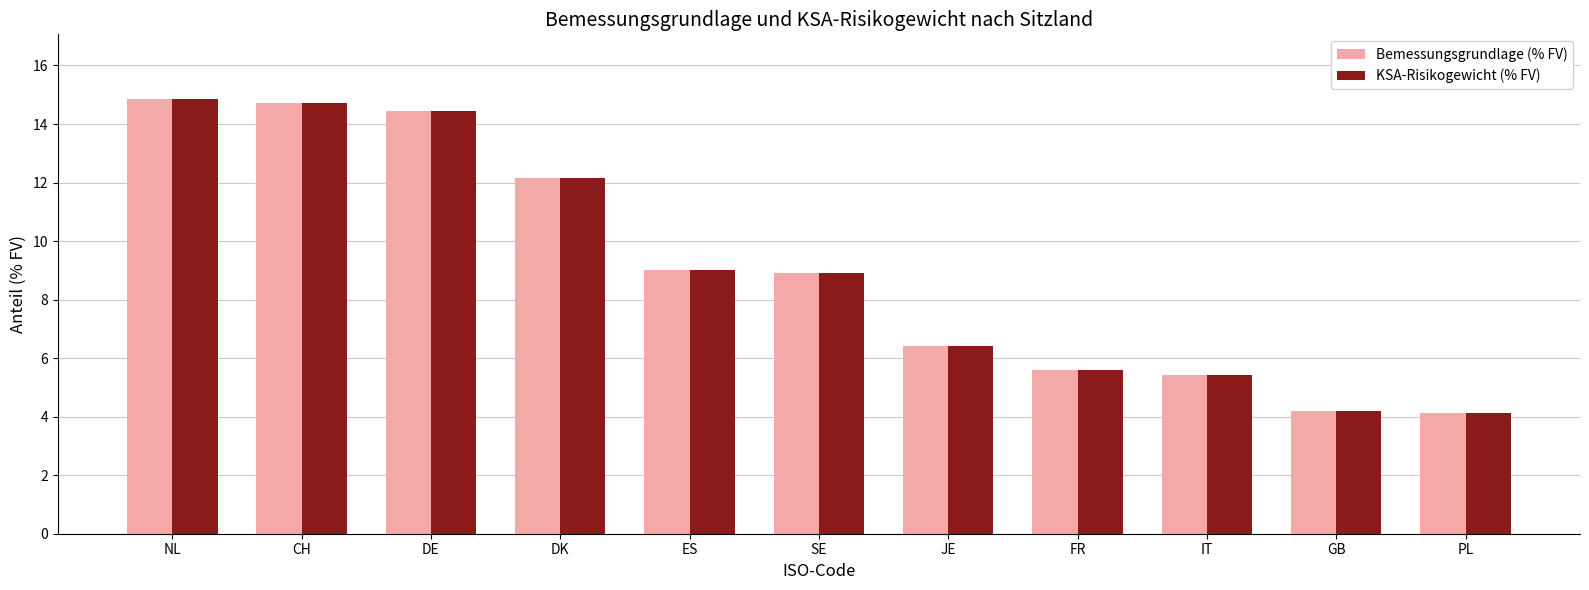

What is the smallest value displayed?

4.1